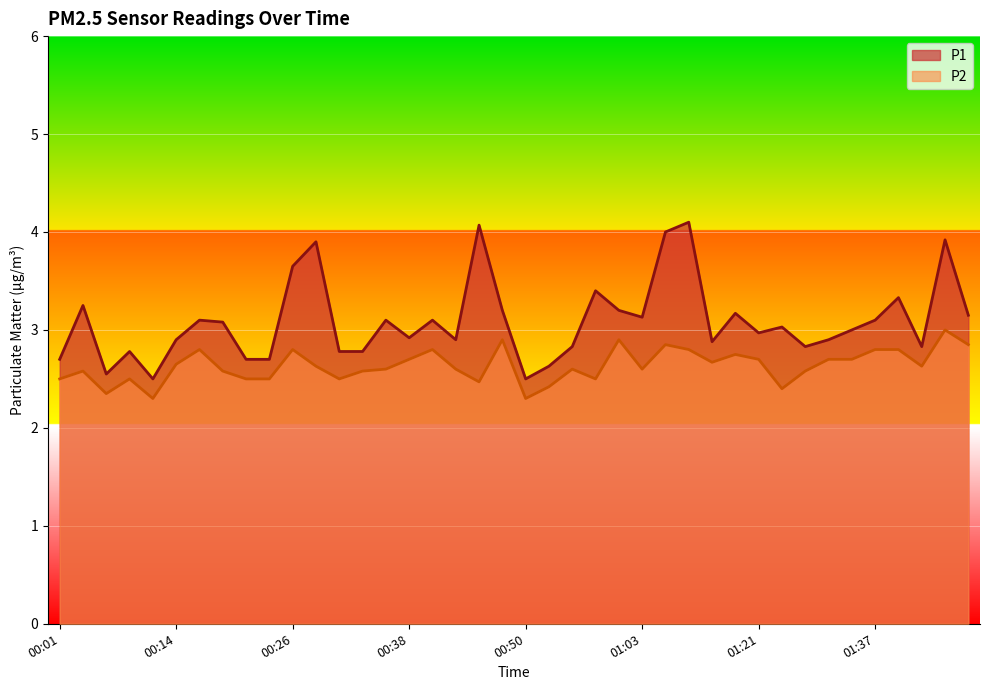

Which has a higher value, 01:05 or 00:28?

01:05